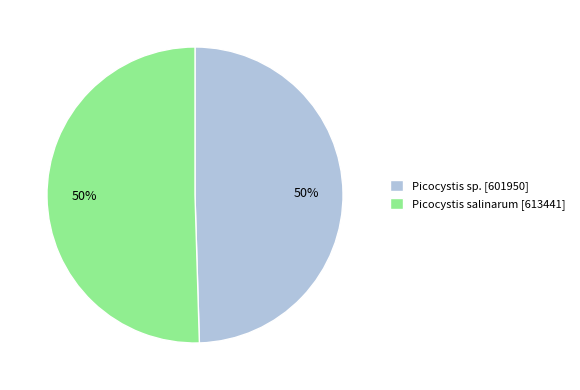

To the nearest percent, what is the combined percentage of Picocystis salinarum and Picocystis sp.?

100%